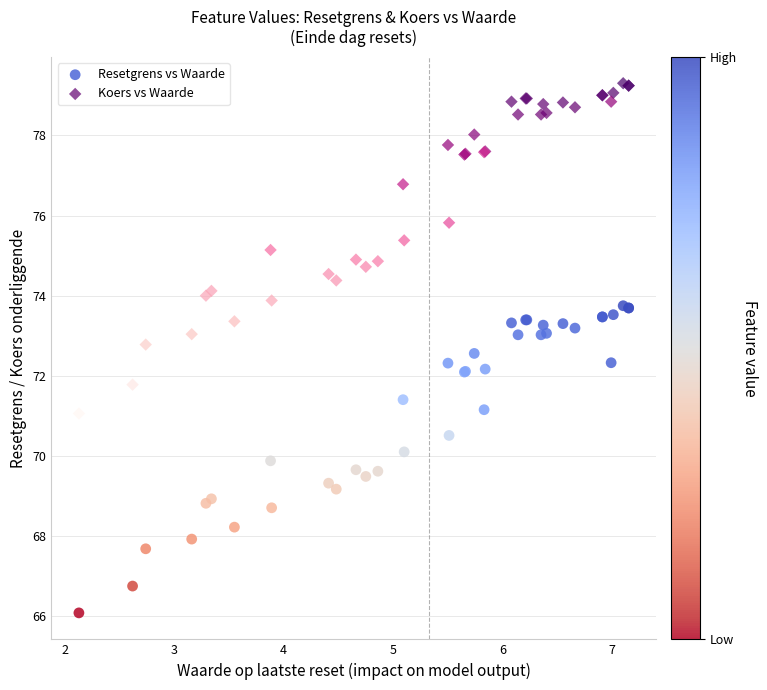

What is the X range (max minus min) for the scatter plot?

5.0